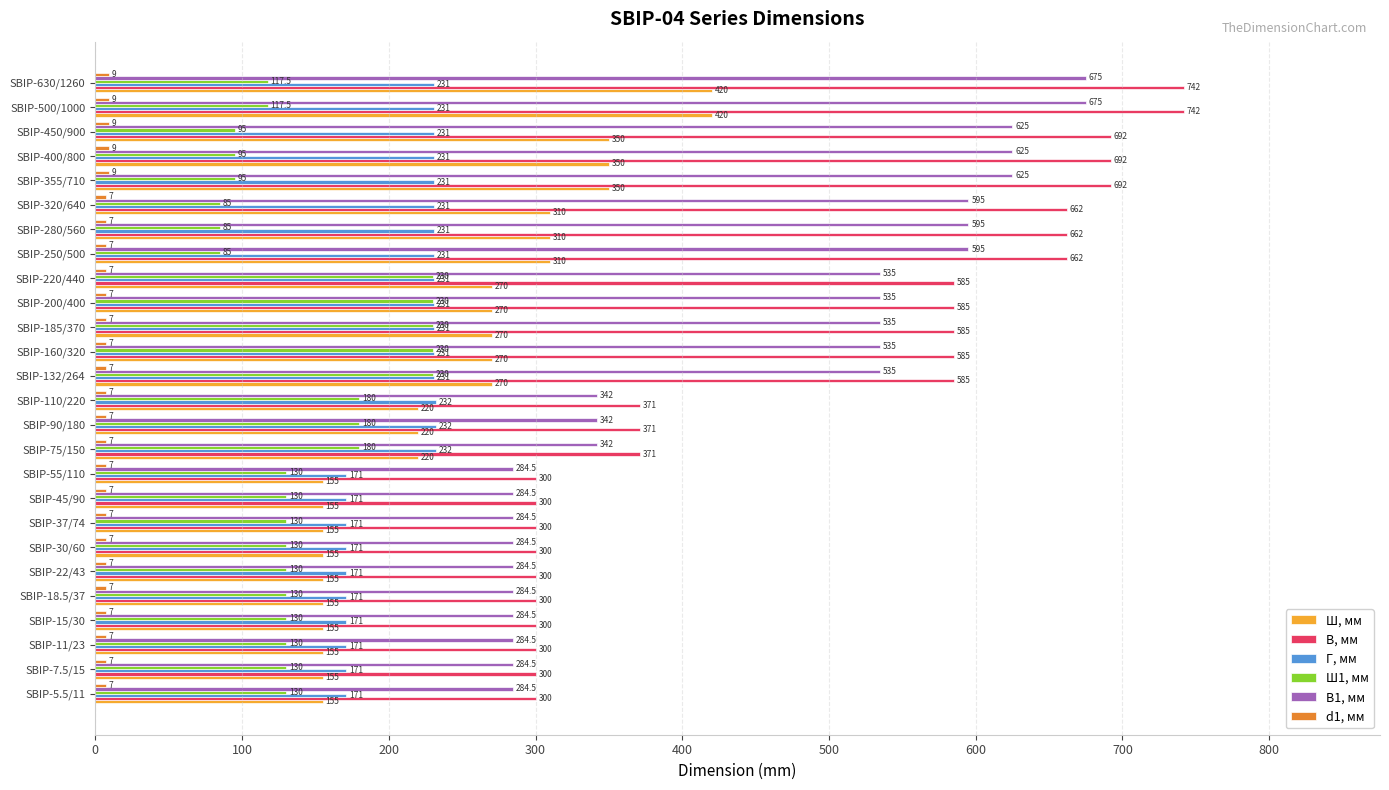

Which series has the widest spread of values?

В, мм